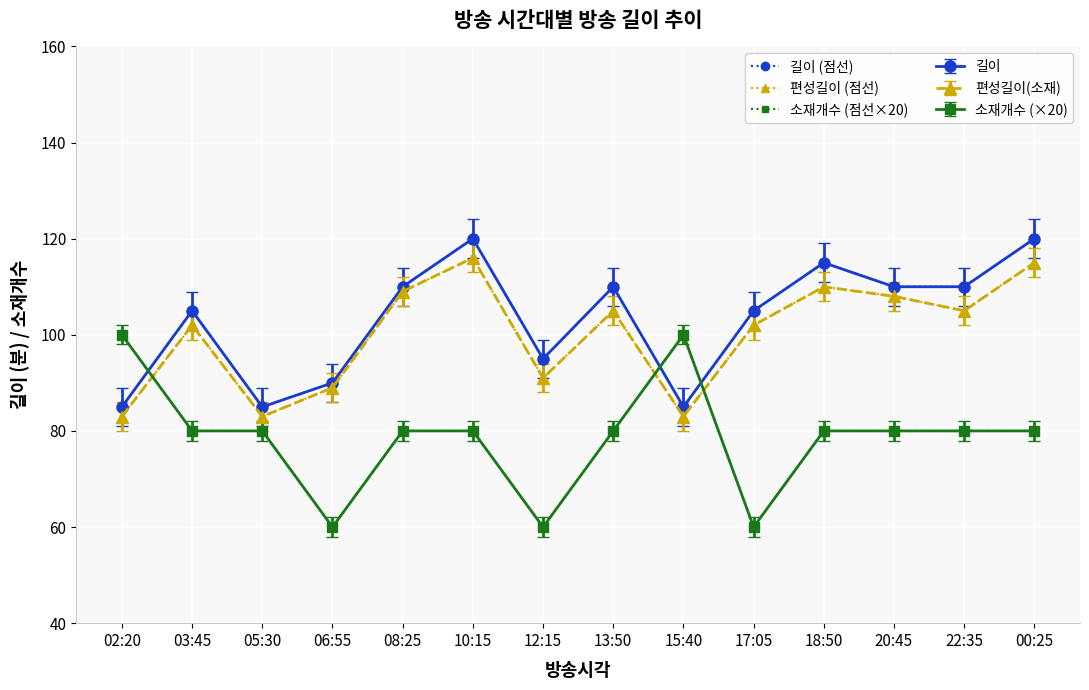

True or false: 편성길이 (점선) has more than 0 interior local peaks.

True